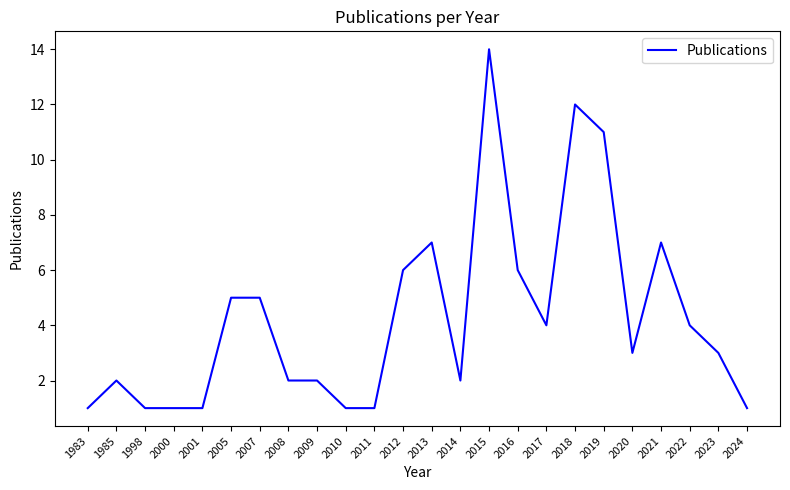

Read the value at 2023.

3